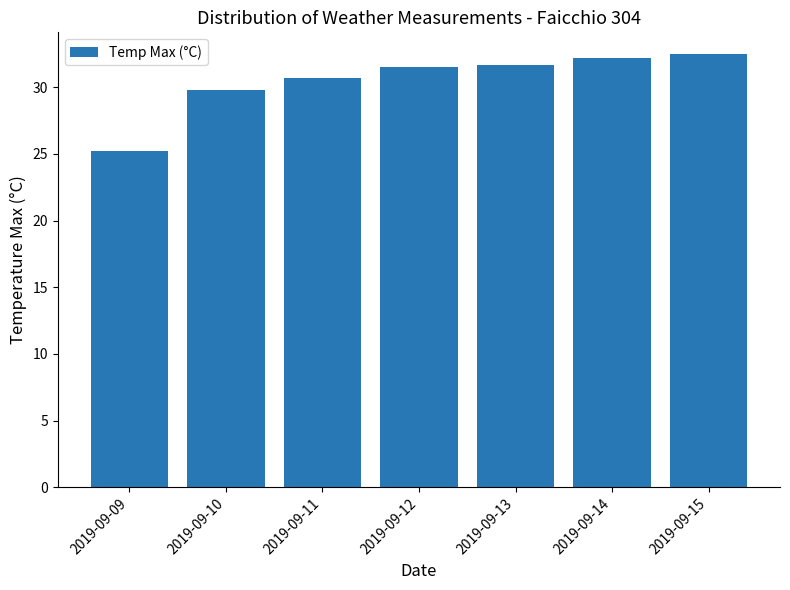

What is the maximum value shown in the chart?

32.5